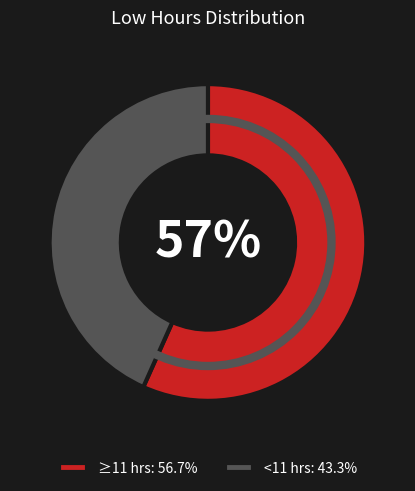

To the nearest percent, what is the combined percentage of ≥11 hrs: 56.7% and <11 hrs: 43.3%?

100%